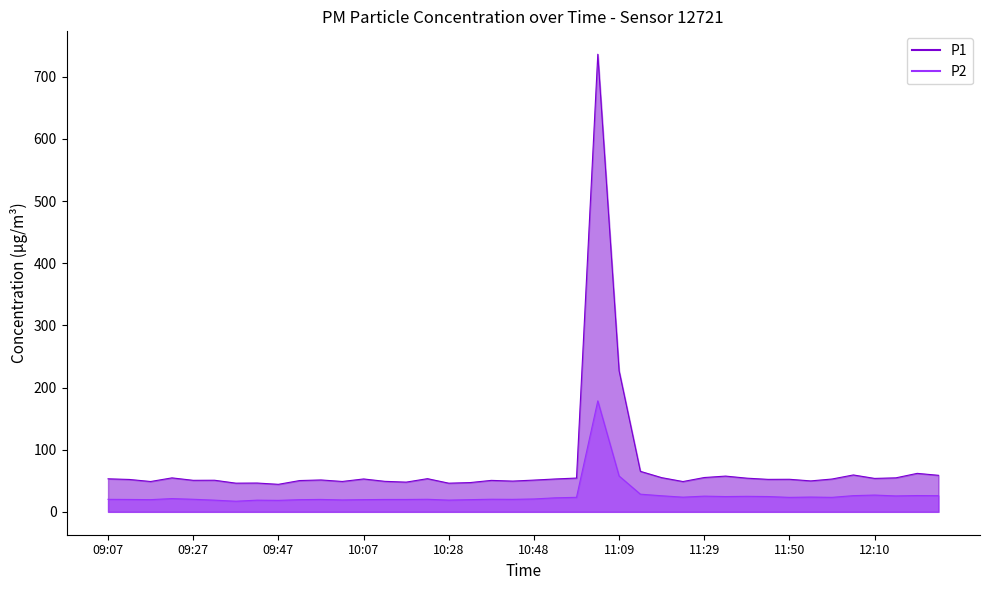

Which series has the largest total across all categories?

P1